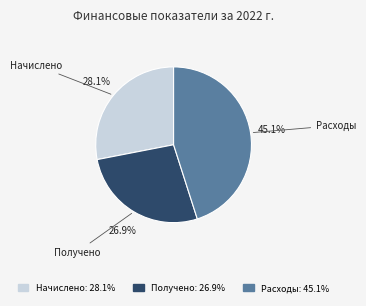

Is there a majority slice in this chart?

No